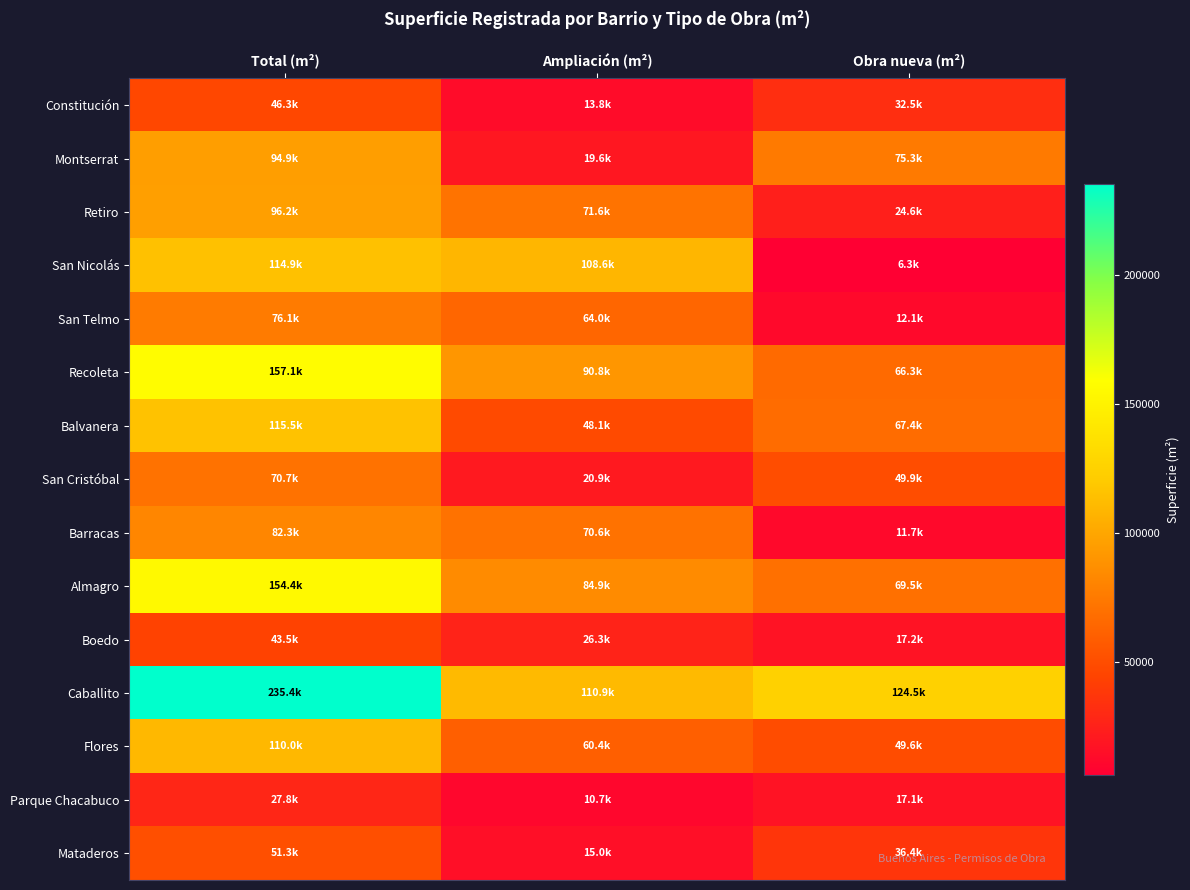

Which has a higher value, Ampliación (m²) or Total (m²)?

Total (m²)